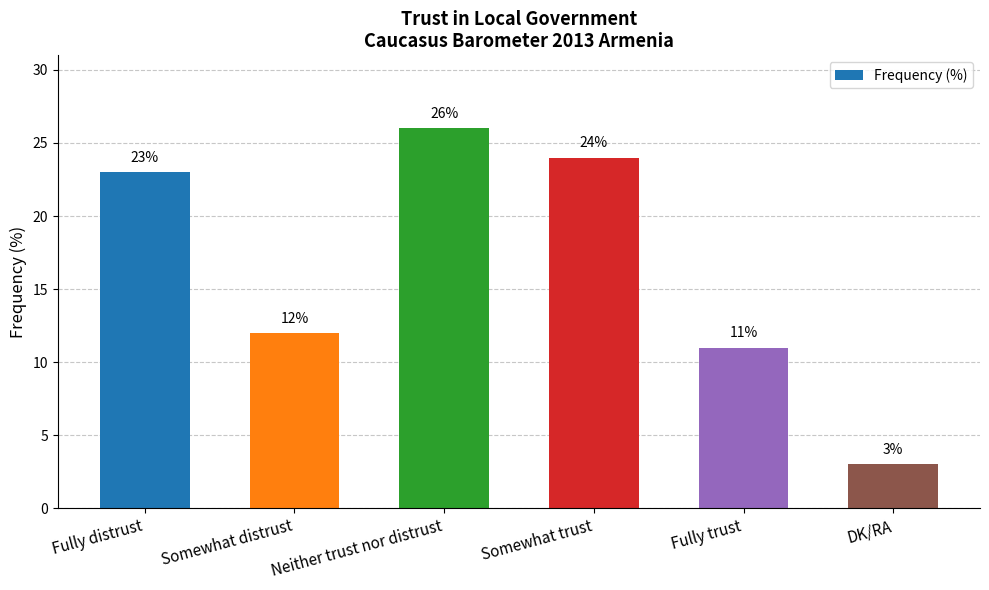

List the labels in order of value, largest first.

Neither trust nor distrust, Somewhat trust, Fully distrust, Somewhat distrust, Fully trust, DK/RA